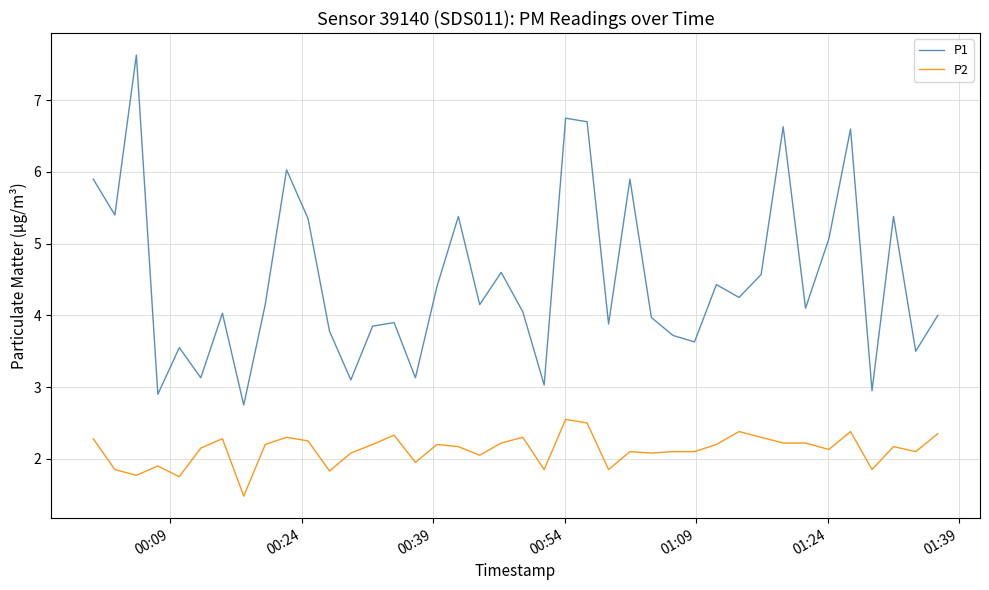

True or false: P2 and P1 cross at least once.

False